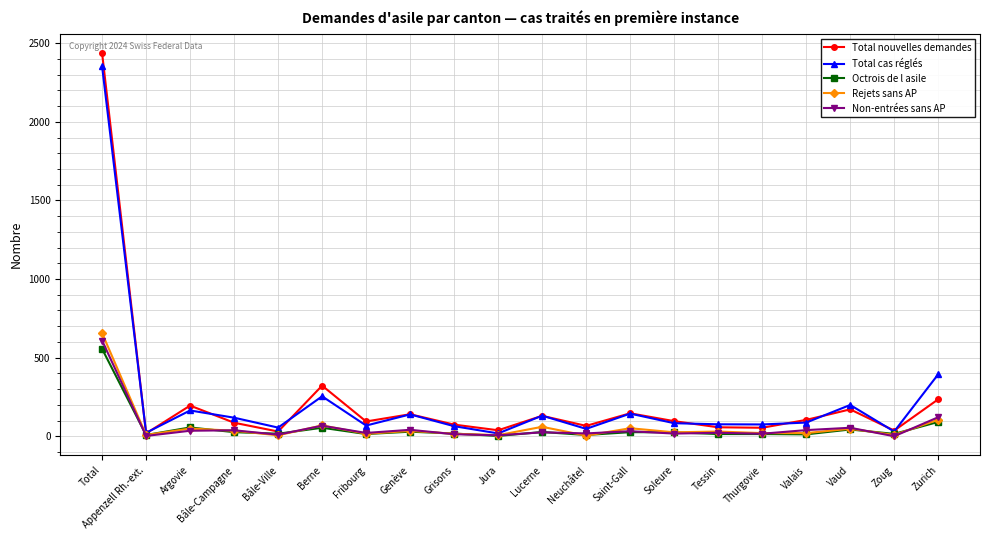

What is the difference between the maximum and second lowest values in the Total nouvelles demandes series?

2407